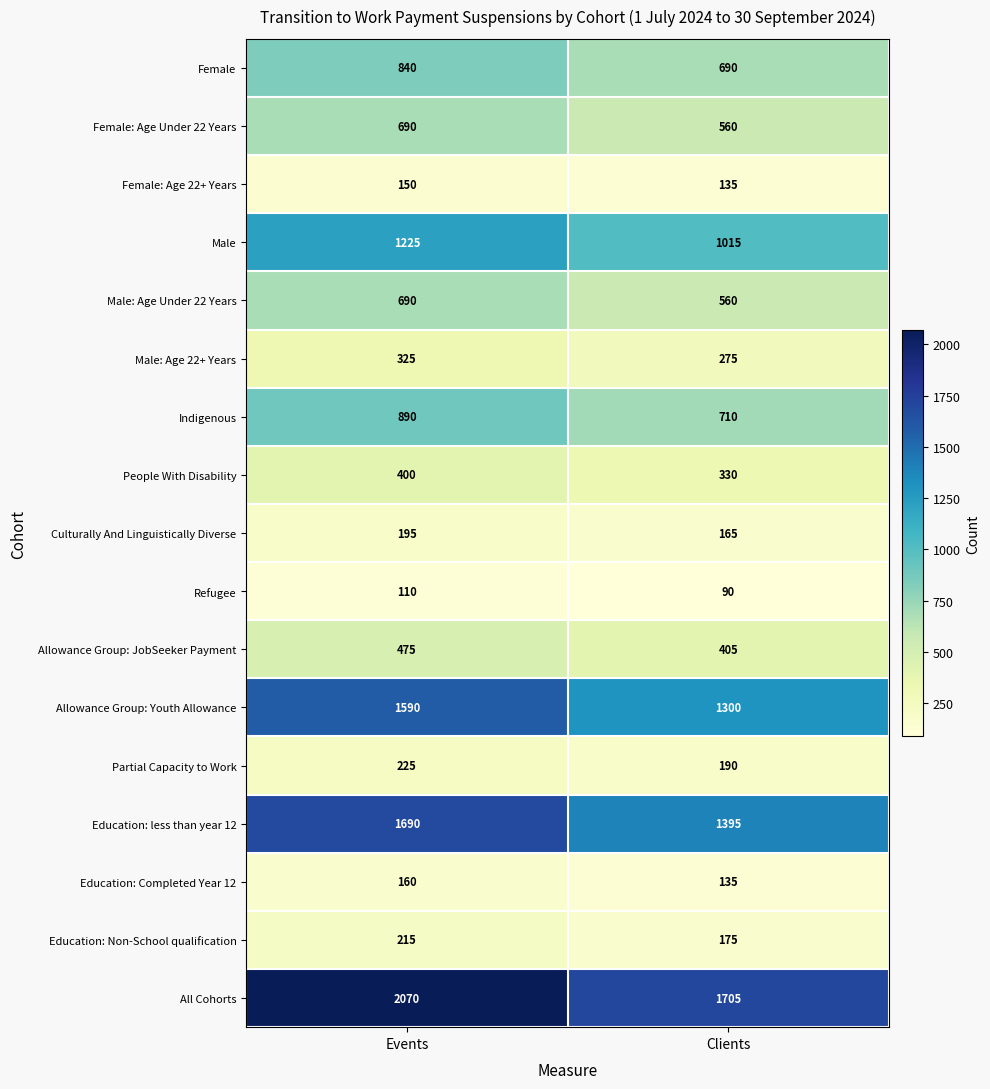

What is the greatest value displayed?

2070